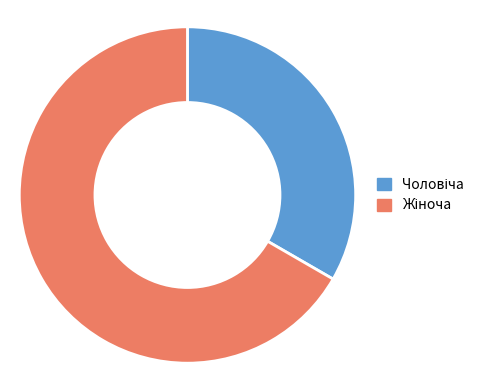

How many slices are in this pie chart?

2